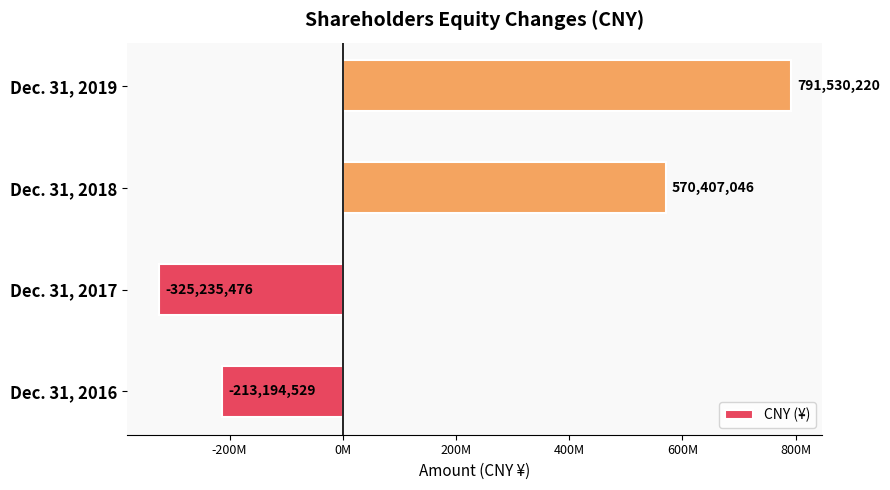

What is the greatest value displayed?

791530220